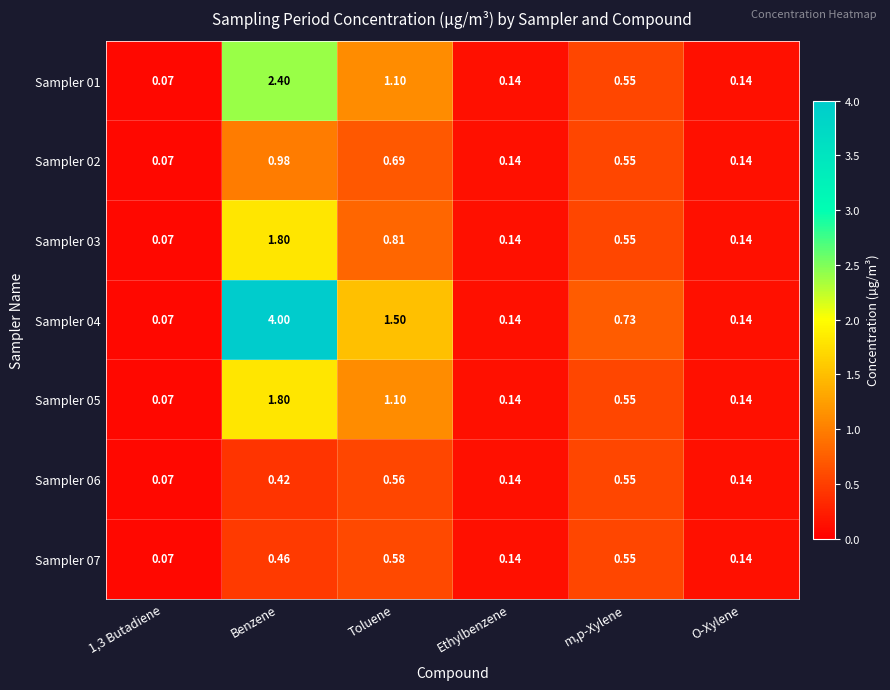

Which category has the highest value across all series?

Benzene